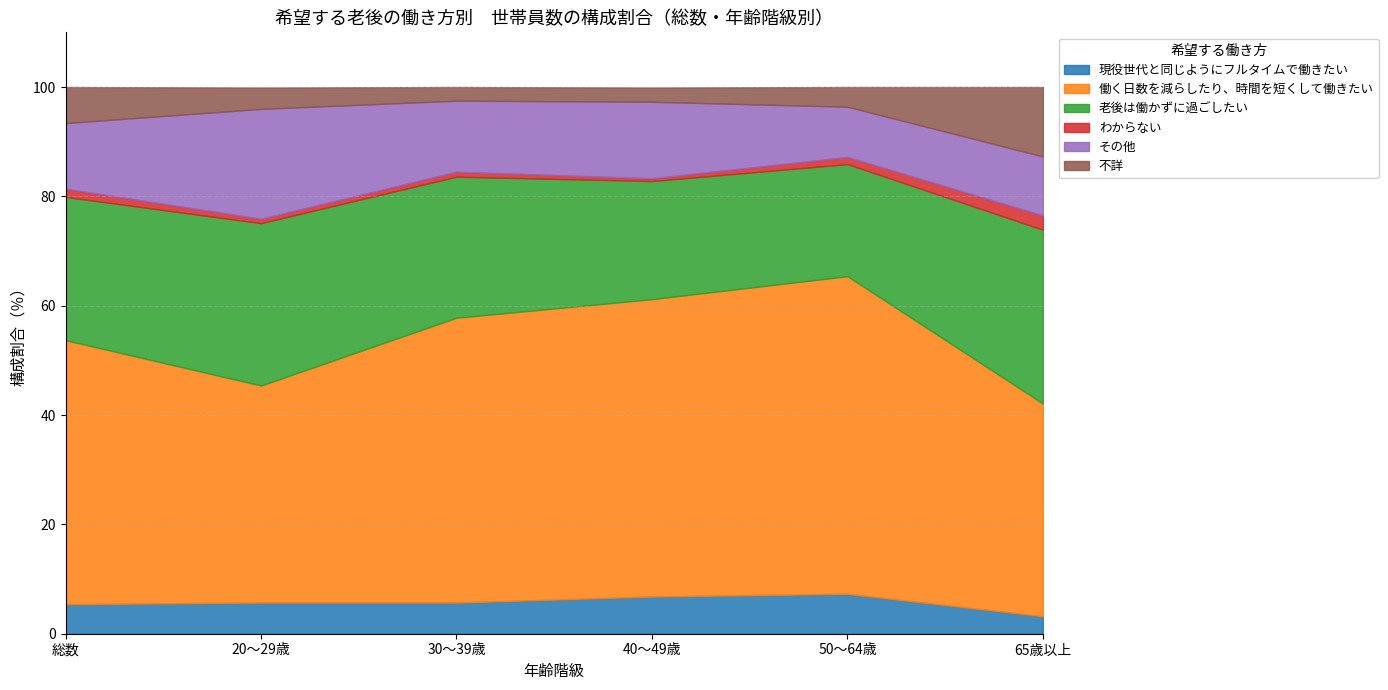

Which series has the widest spread of values?

働く日数を減らしたり、時間を短くして働きたい